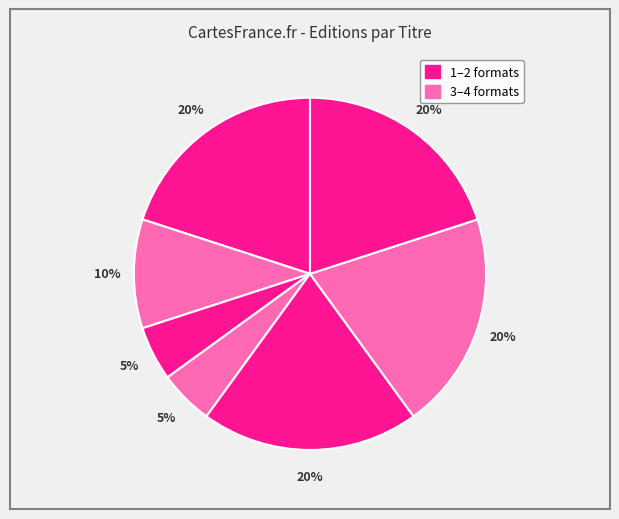

How many segments does this pie chart have?

7